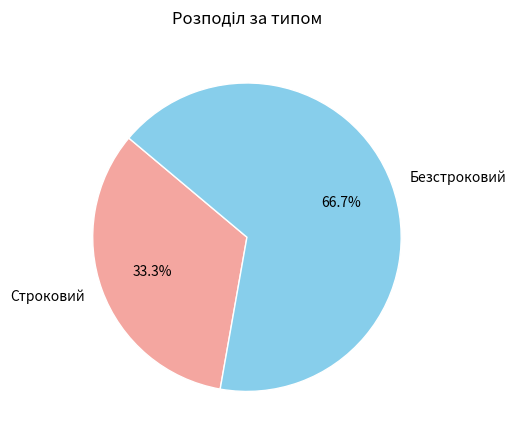

What percentage is the Безстроковий slice, to the nearest percent?

67%